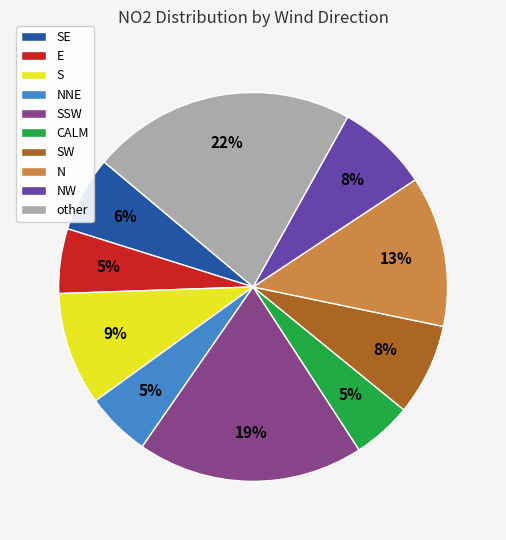

Is the sum of other and SSW greater than half?

No